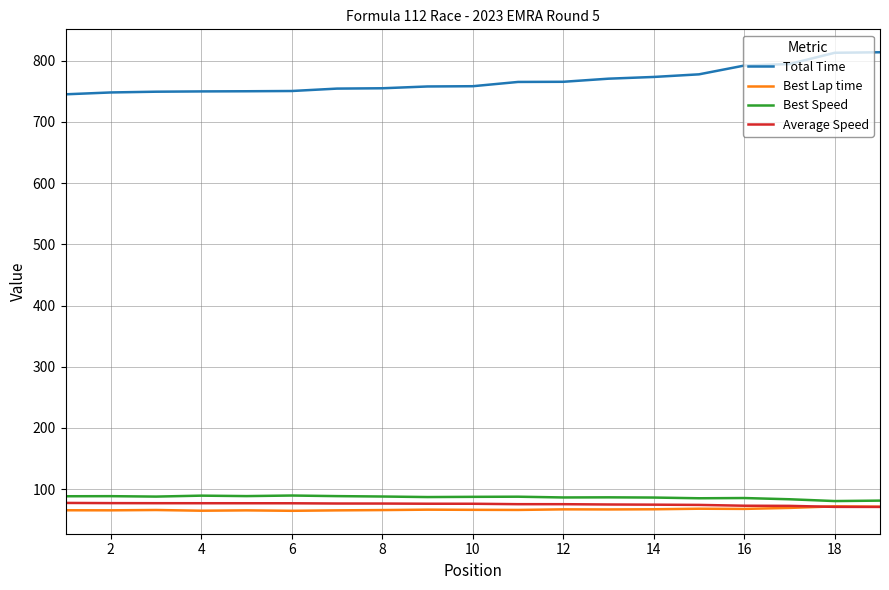

What is the maximum value for Best Speed?

89.4